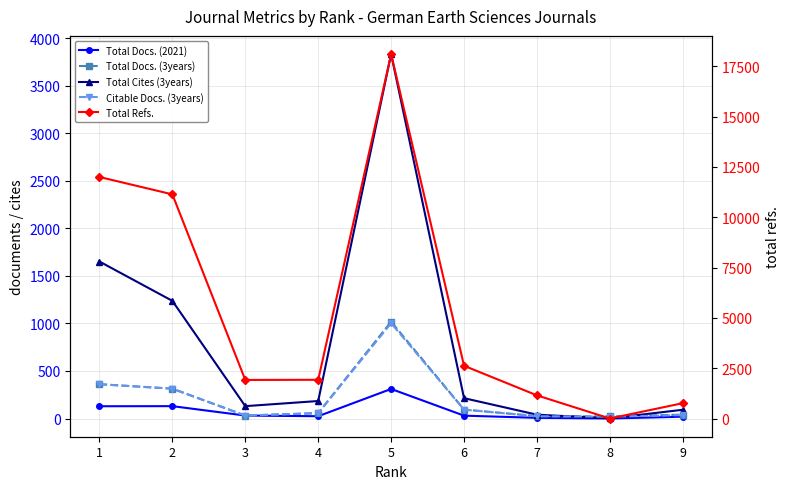

Where is Total Docs. (2021) nearest to the value 155?

2